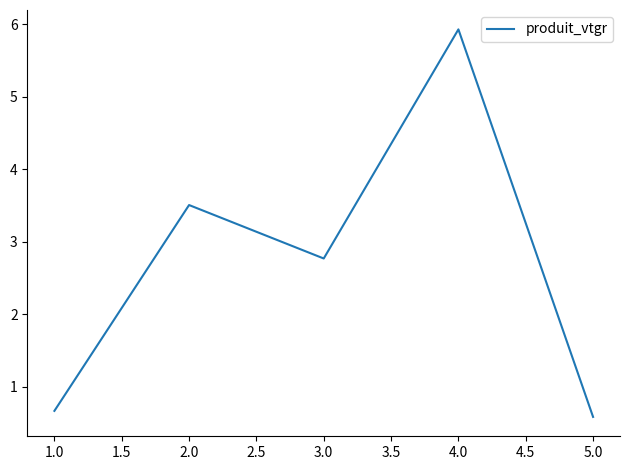

Does the chart have visible grid lines?

No